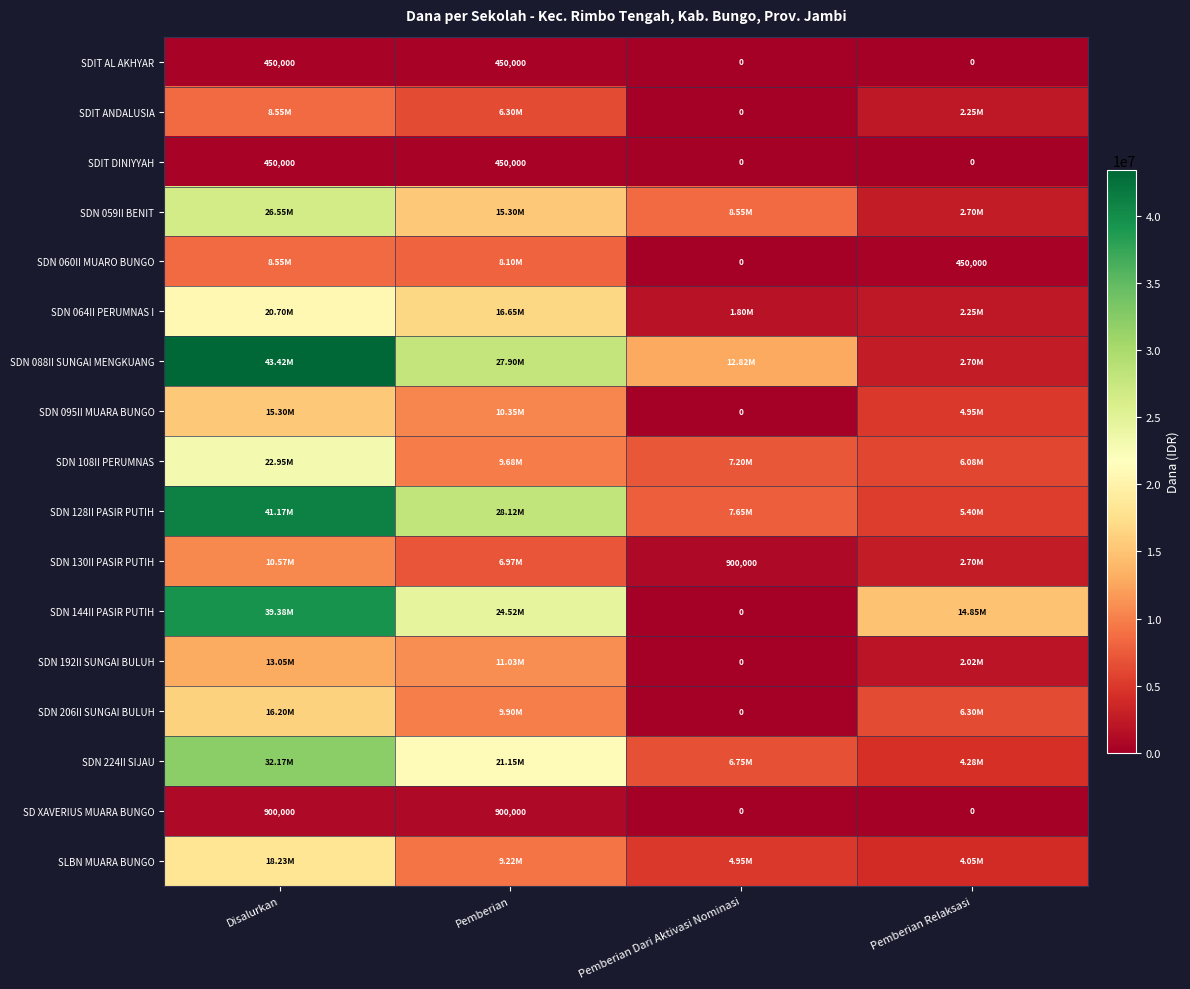

What is the difference between the second highest and minimum values in the SD XAVERIUS MUARA BUNGO series?

900000